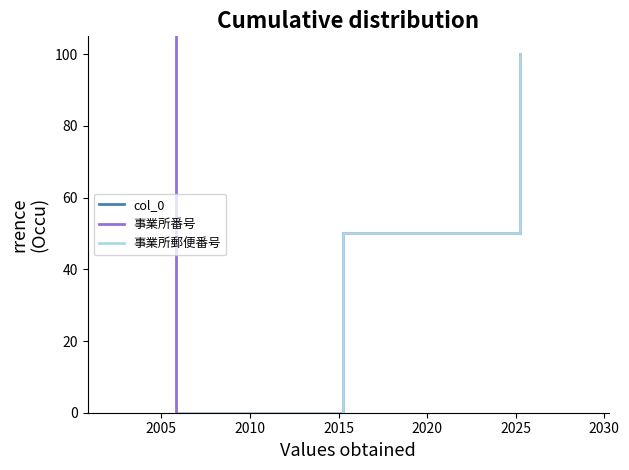

Does the chart display data point markers on the line(s)?

No